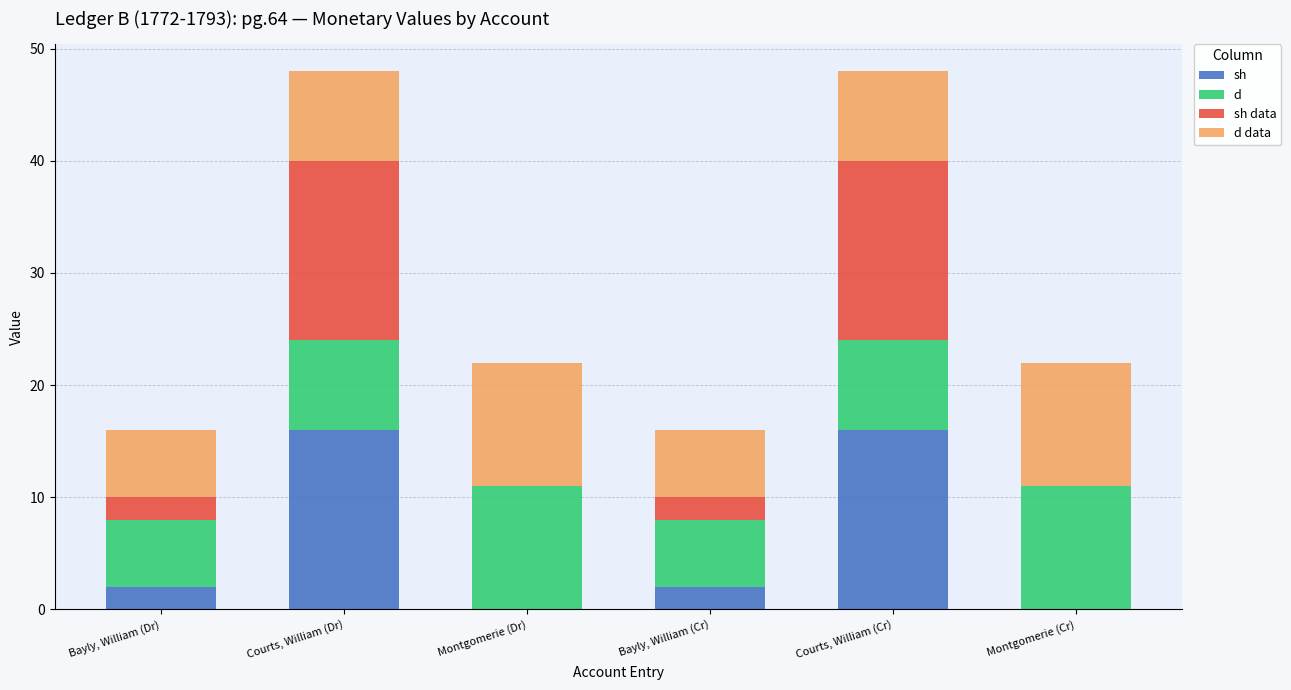

What is the total value across all series at Courts, William (Dr)?

48